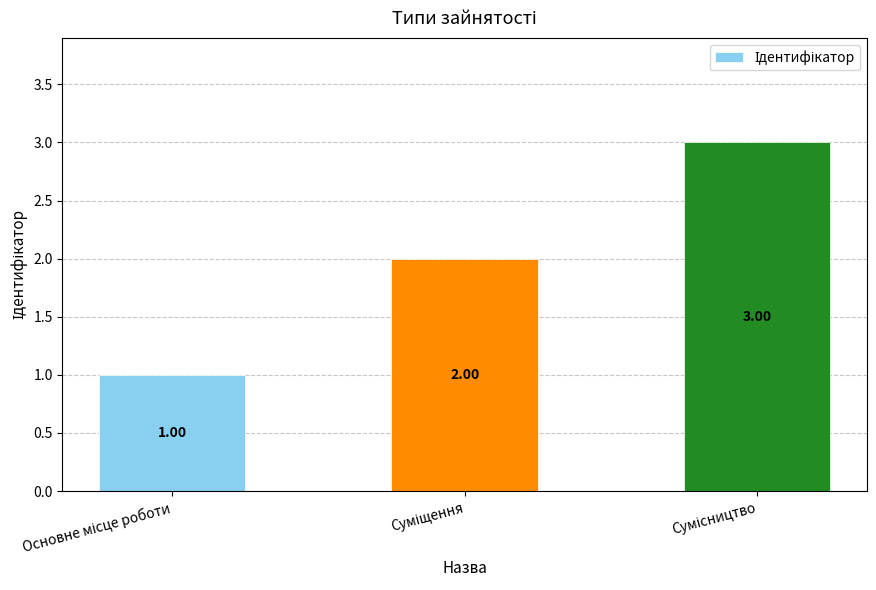

What is the sum of all values?

6